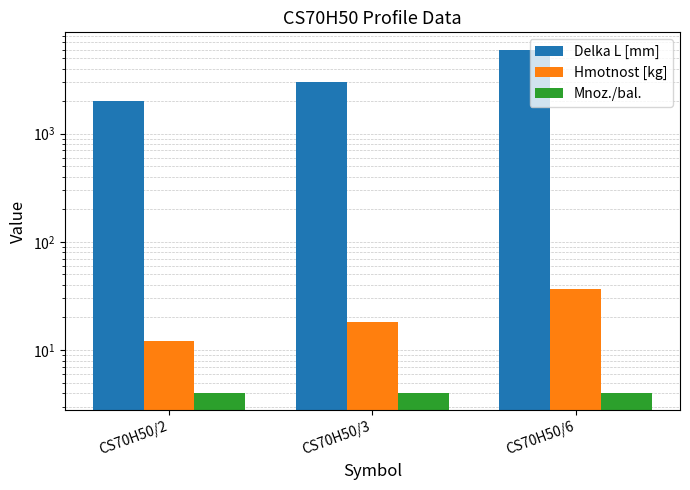

The Delka L [mm] series shows 4852.8 at CS70H50/3. True or false?

False